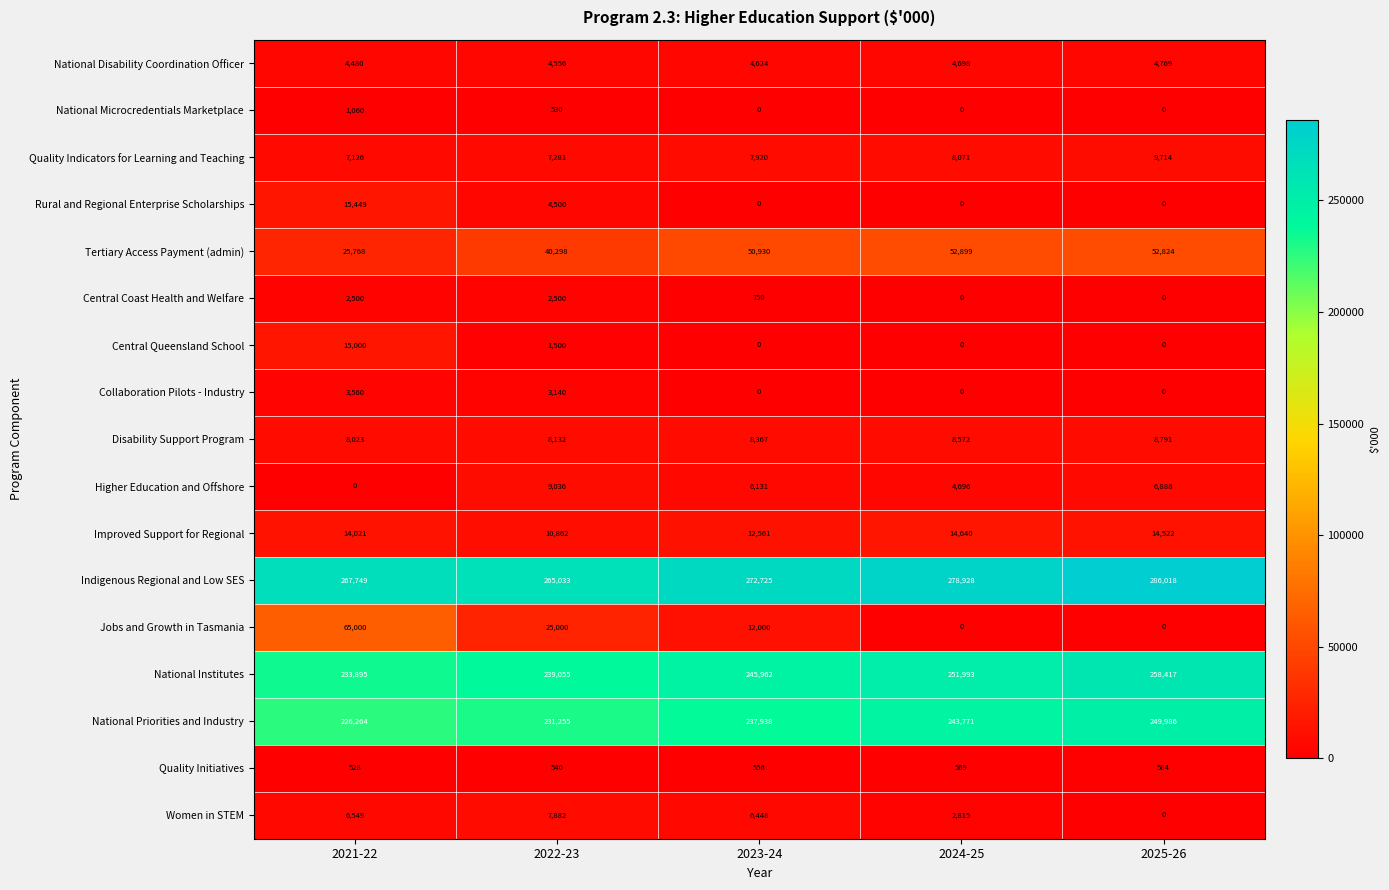

List the series in order of their peak value, lowest first.

Quality Initiatives, National Microcredentials Marketplace, Central Coast Health and Welfare, Collaboration Pilots - Industry, National Disability Coordination Officer, Women in STEM, Disability Support Program, Higher Education and Offshore, Quality Indicators for Learning and Teaching, Improved Support for Regional, Central Queensland School, Rural and Regional Enterprise Scholarships, Tertiary Access Payment (admin), Jobs and Growth in Tasmania, National Priorities and Industry, National Institutes, Indigenous Regional and Low SES